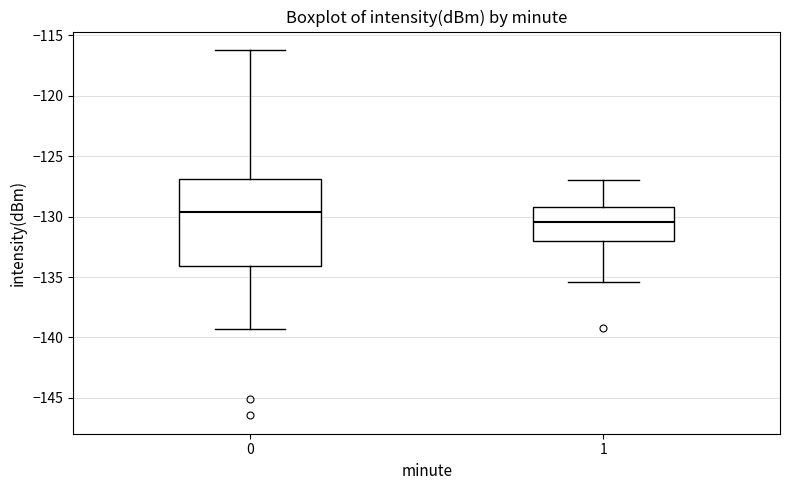

Which box has the lowest median line?

1